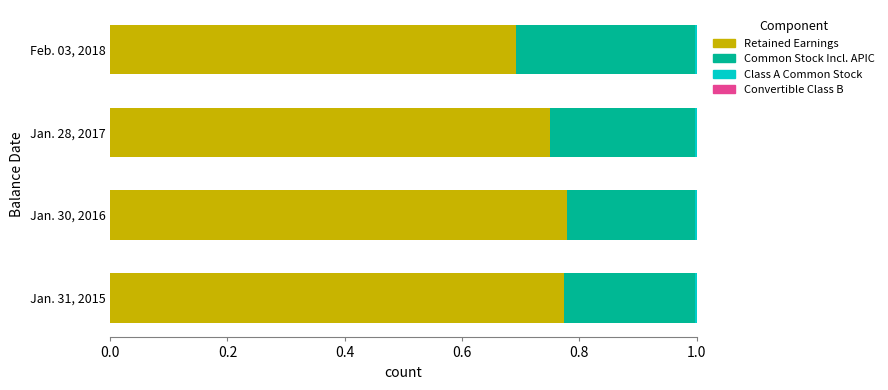

True or false: Retained Earnings has a value of 1.0 at Jan. 30, 2016.

False